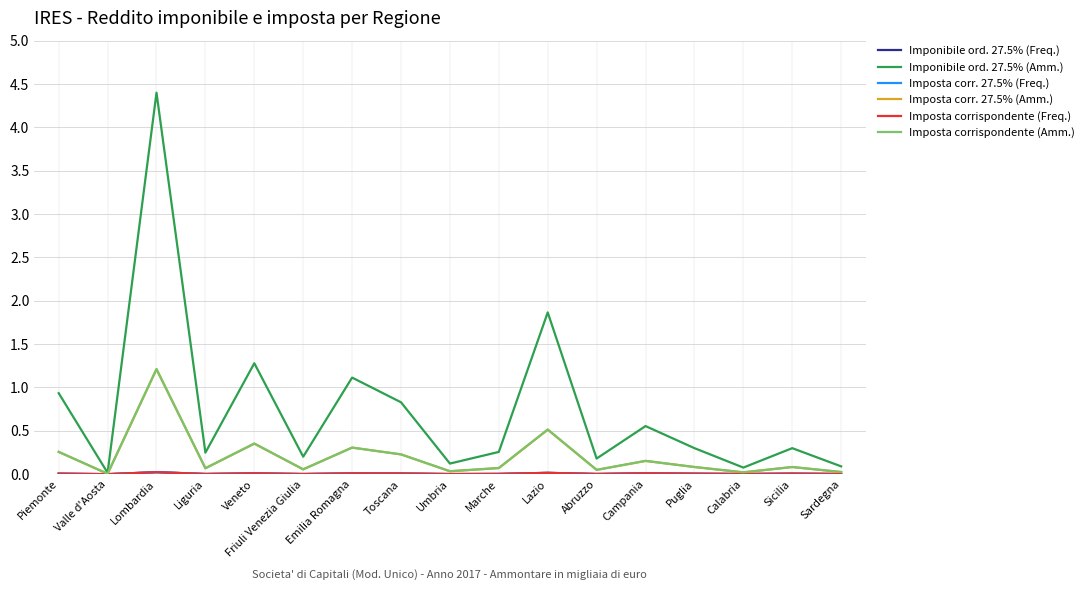

Which series has the widest spread of values?

Imponibile ord. 27.5% (Amm.)